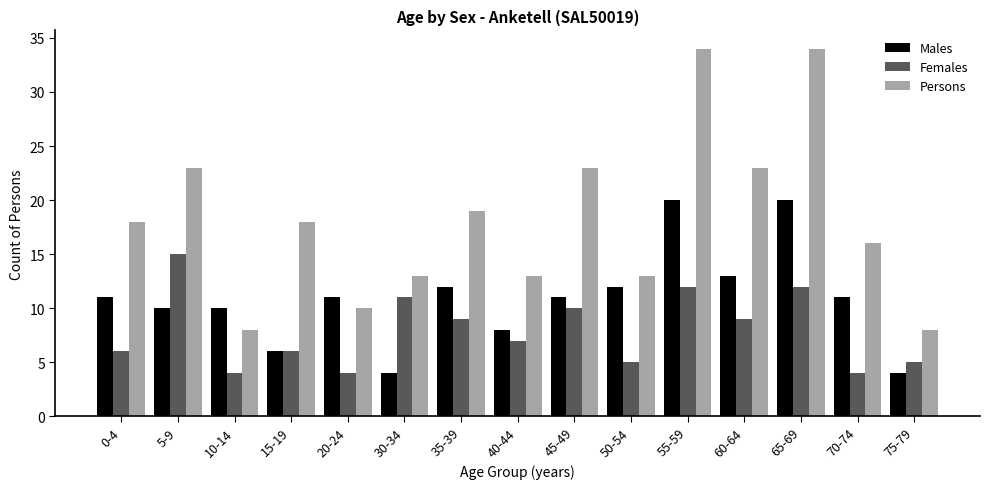

Are the bars grouped side by side (vs. stacked)?

Yes